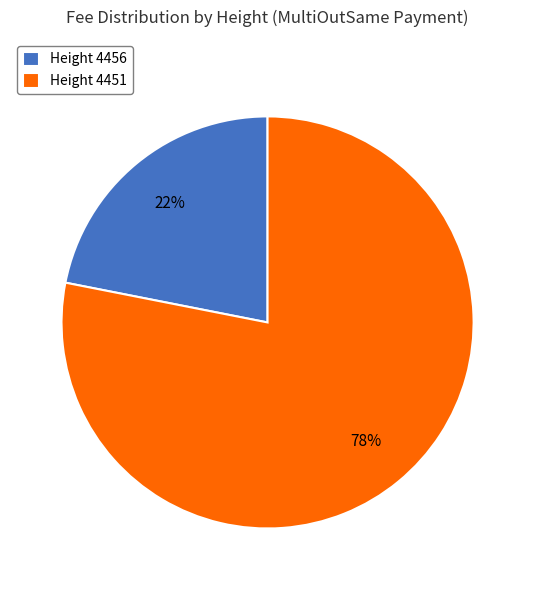

The Height 4451 slice represents 88% of the pie. True or false?

False